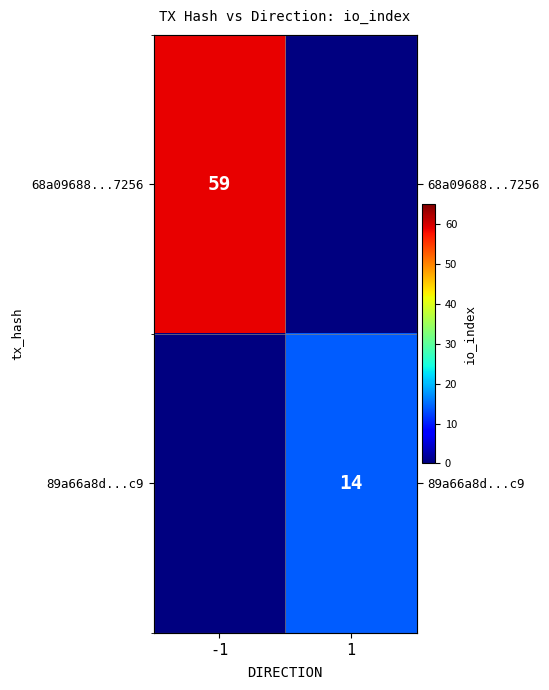

Which series has the largest range (max minus min)?

68a09688...7256